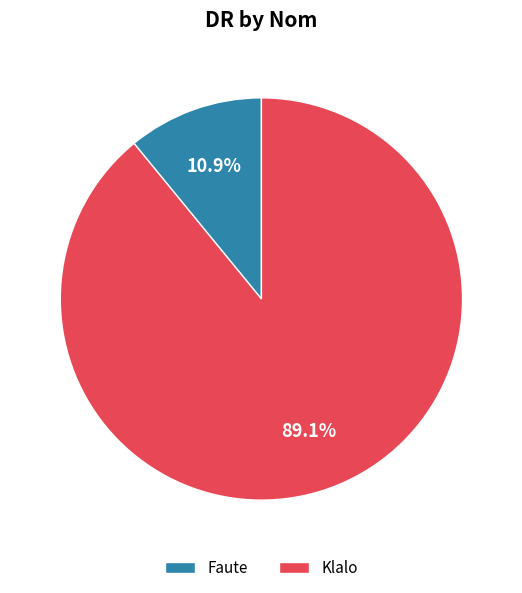

To the nearest percent, what is the difference between the largest and smallest slice percentages?

78%